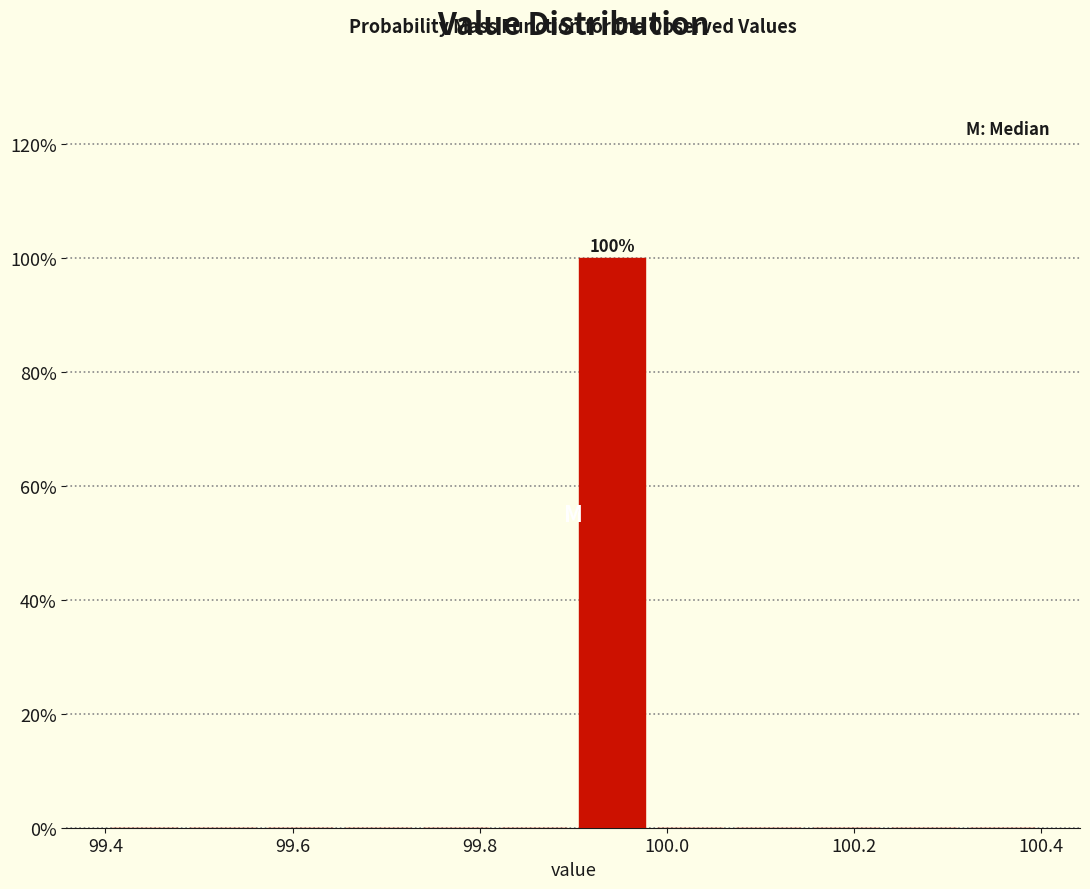

Which range on the x-axis has the tallest bar?

99.90 to 99.98